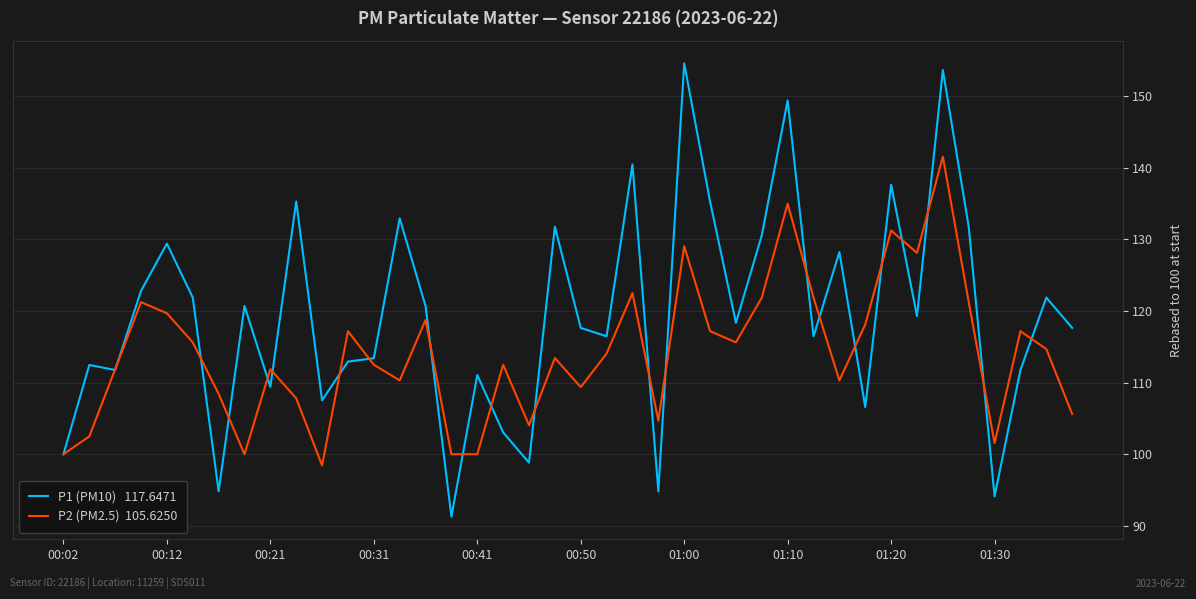

What is the greatest value displayed?

154.6